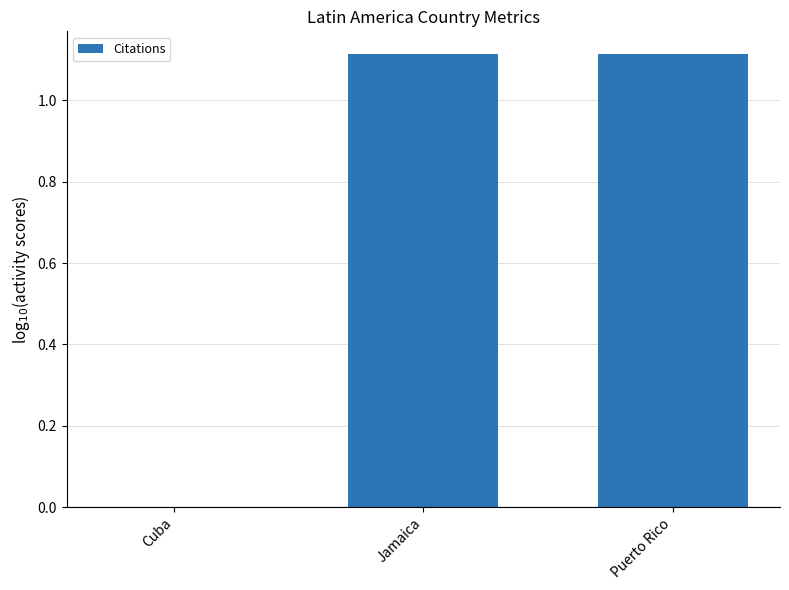

What is the change in value from Cuba to Puerto Rico?

+1.1